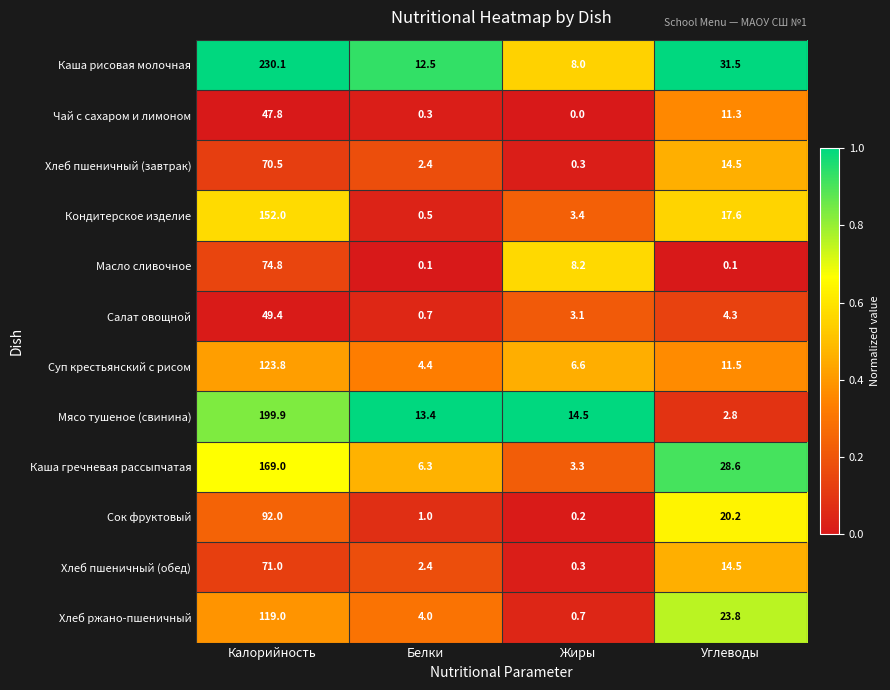

At which label does Салат овощной first exceed 4?

Калорийность